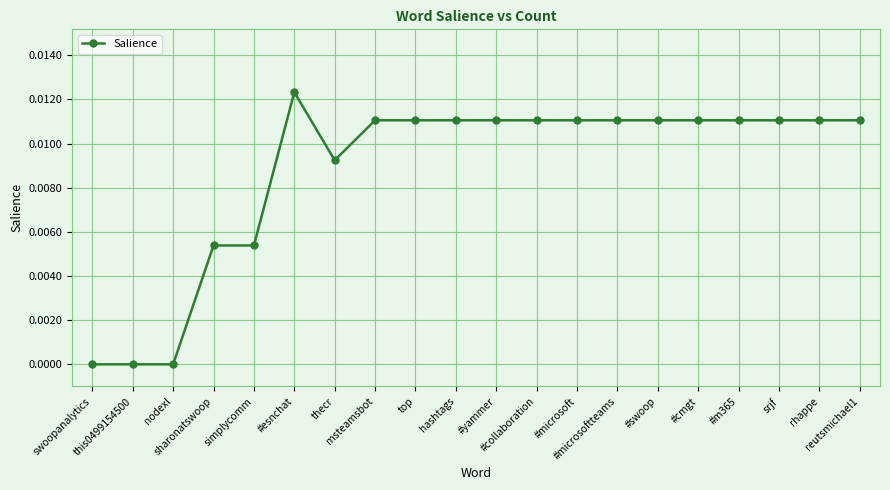

Count the number of categories in the chart.

20